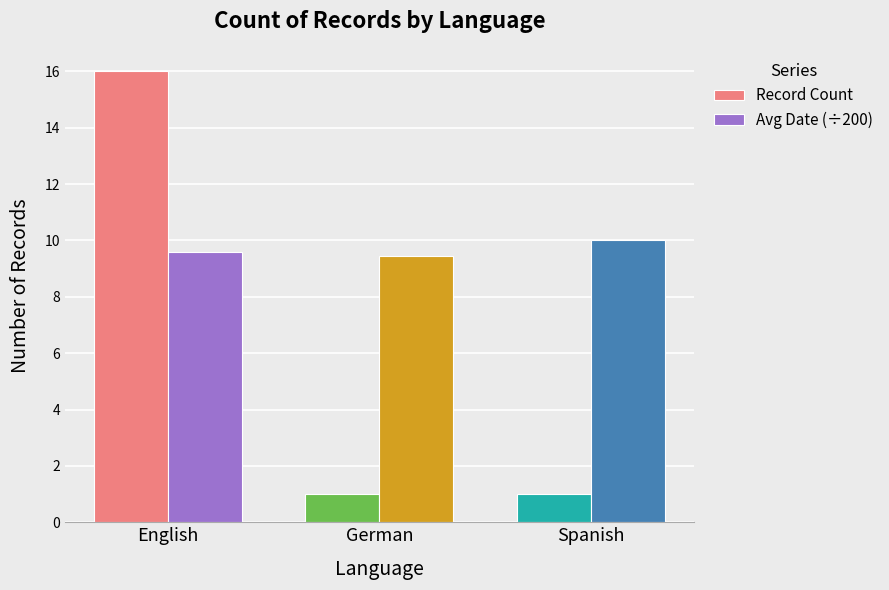

Reading left to right, extract all data points from this chart.

Record Count: 16.0	1.0	1.0
Avg Date (÷200): 9.6	9.5	10.0